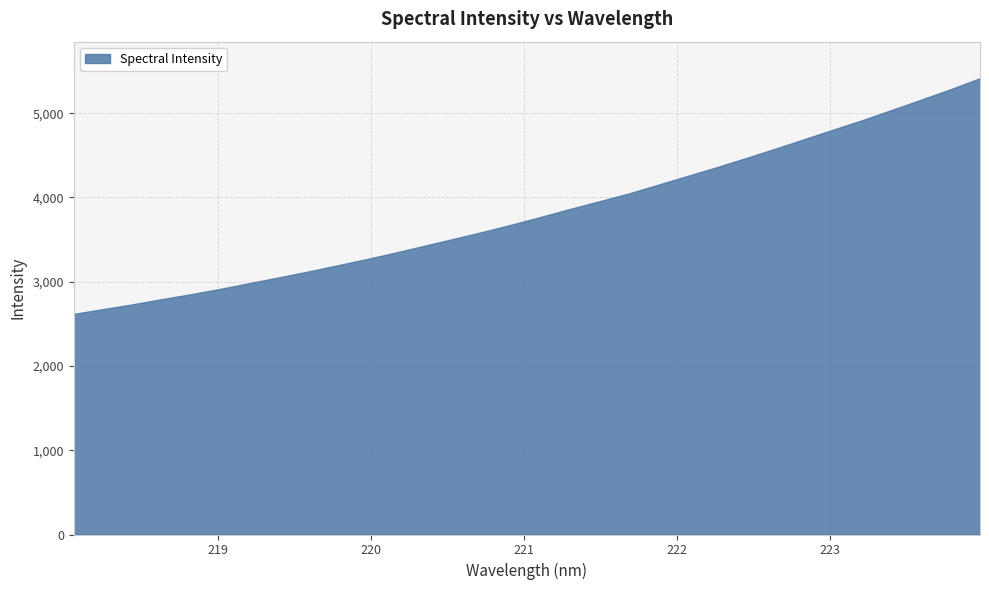

How many categories are shown in the chart?

32